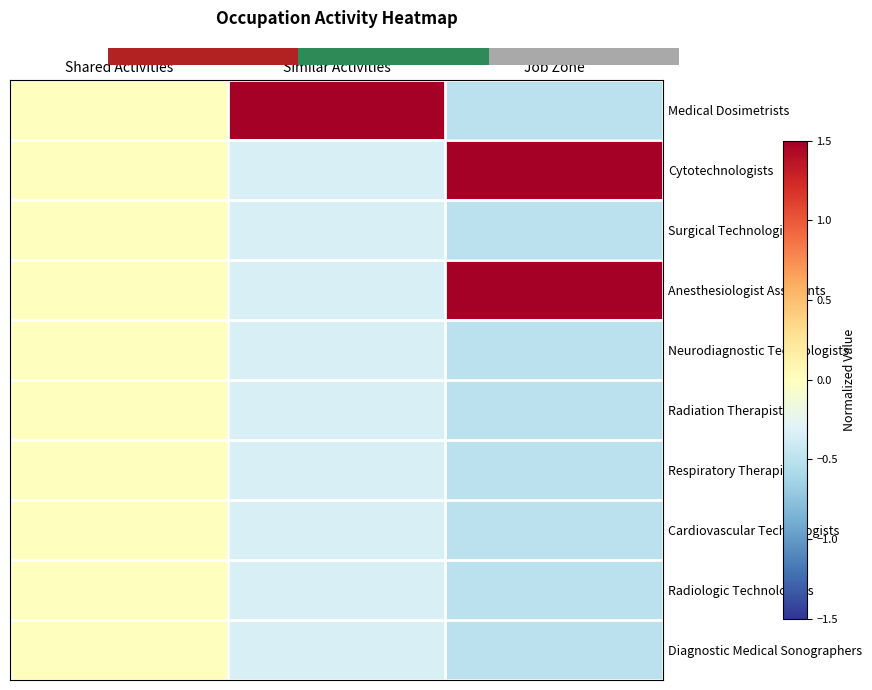

What is the average value of the Radiologic Technologists series?

-0.3